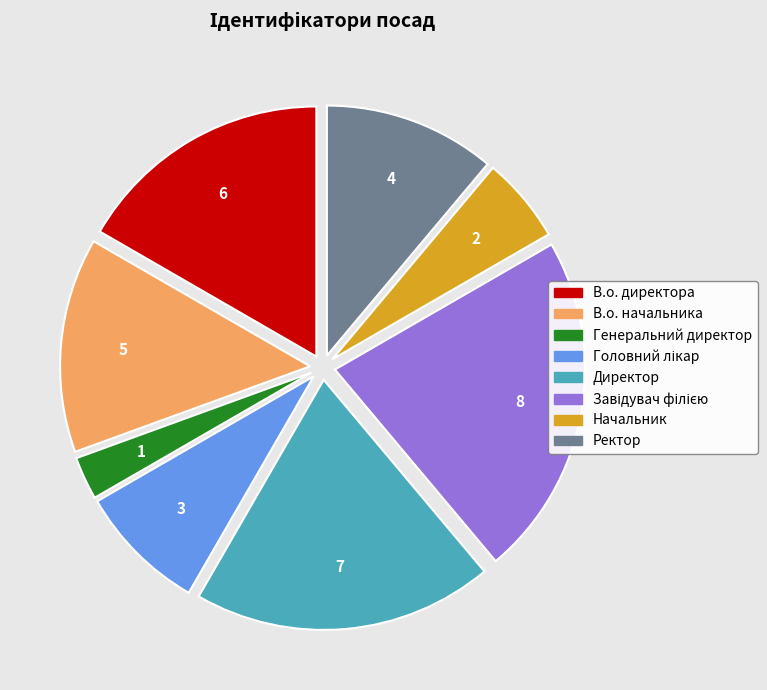

Combined, do В.о. директора and Генеральний директор account for over 50%?

No